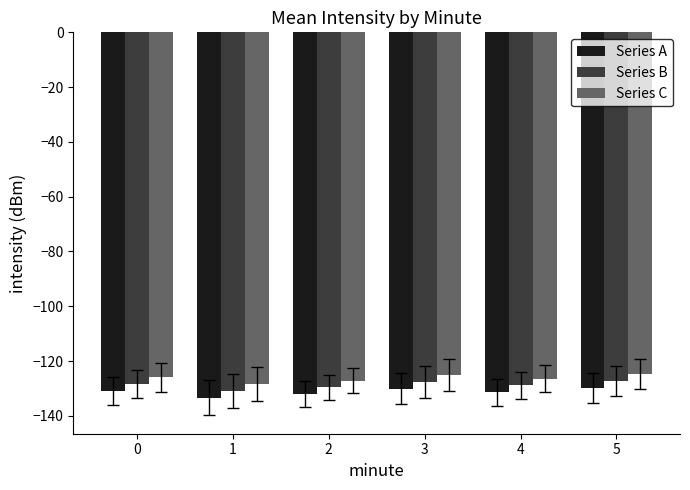

The value of Series B at 2 is -36.3. True or false?

False